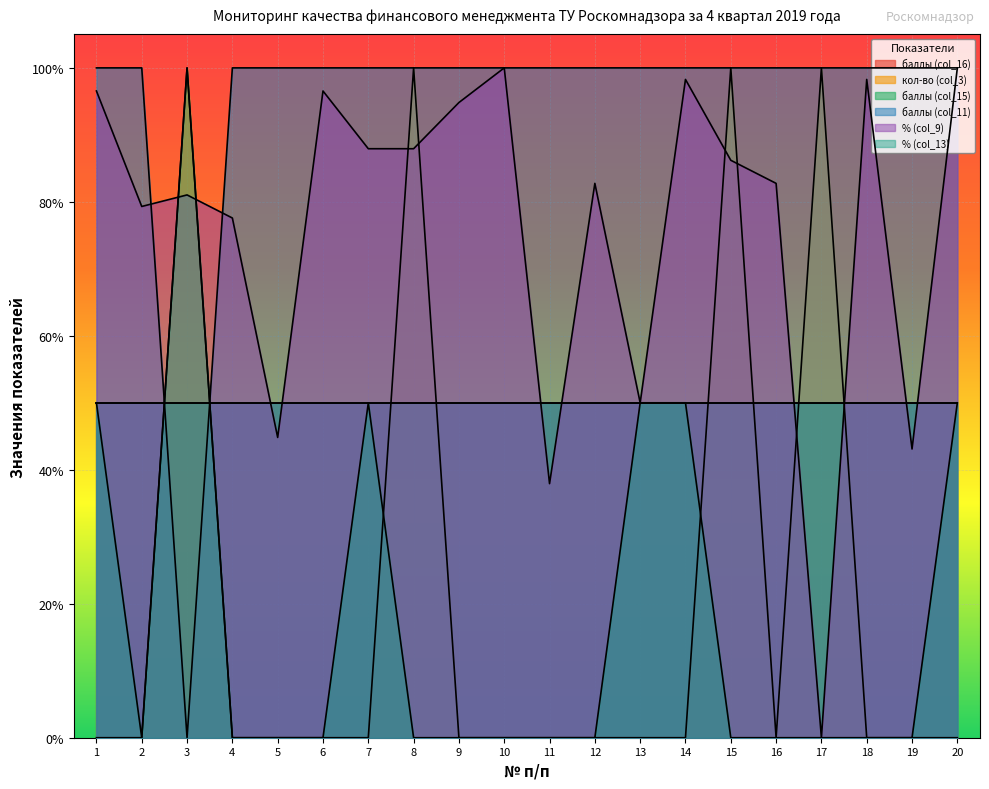

True or false: % (col_13) has more than 1 points higher than both neighbors.

True